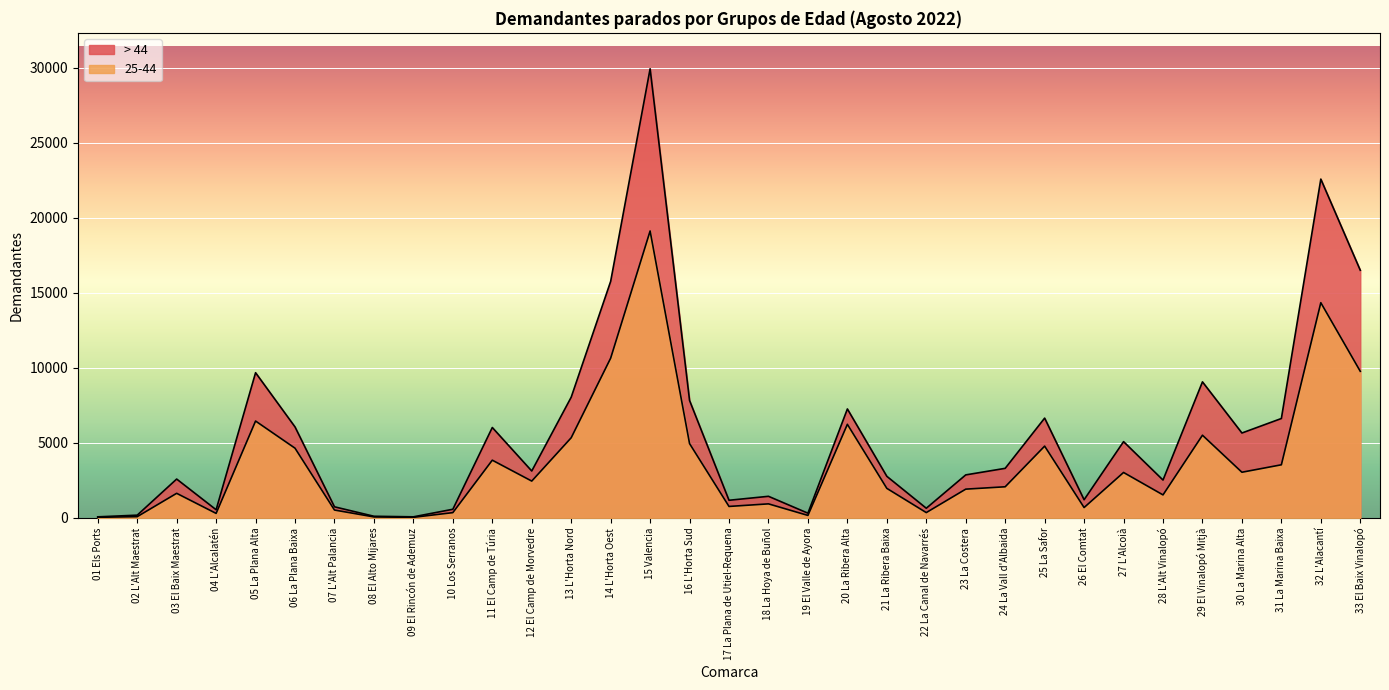

Between 11 El Camp de Túria and 14 L'Horta Oest, which series saw the biggest shift?

> 44